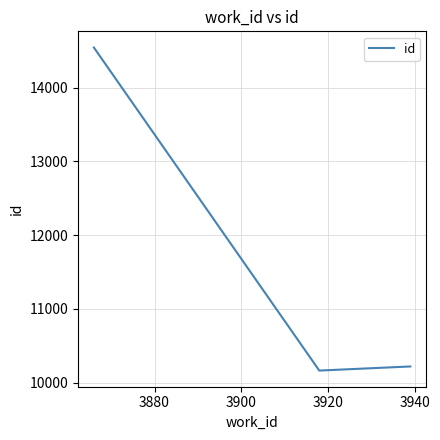

What is the difference between the maximum and second lowest values?

4325.3